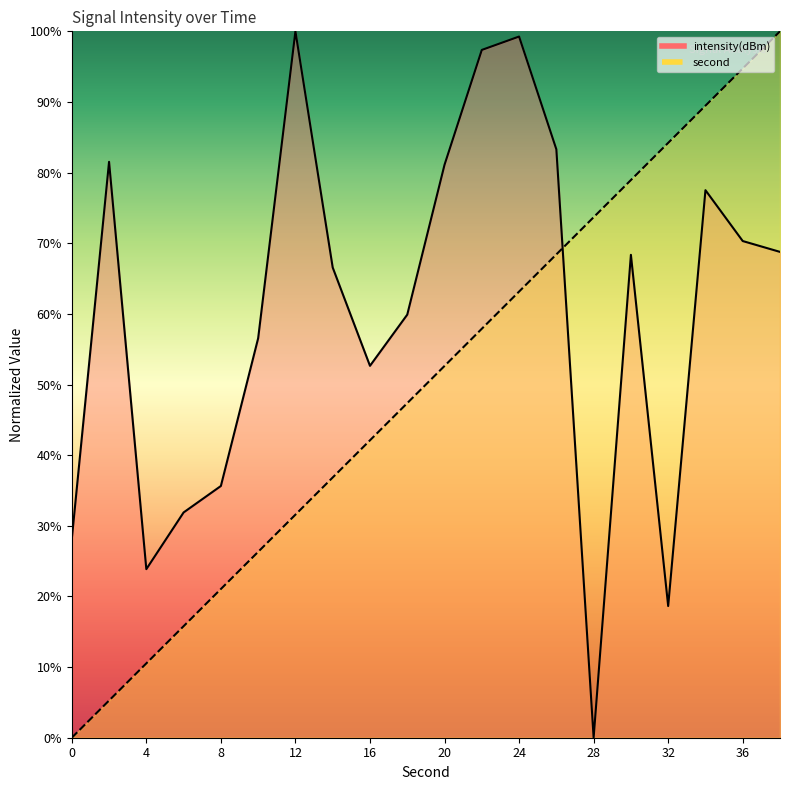

Is it true that intensity(dBm) equals 99.3 at 24?

True